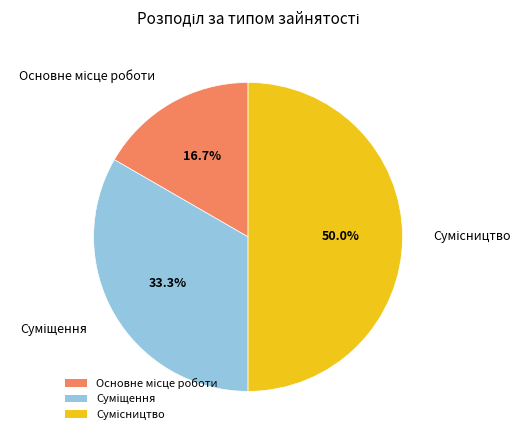

Is there any slice that represents more than half of the pie?

No